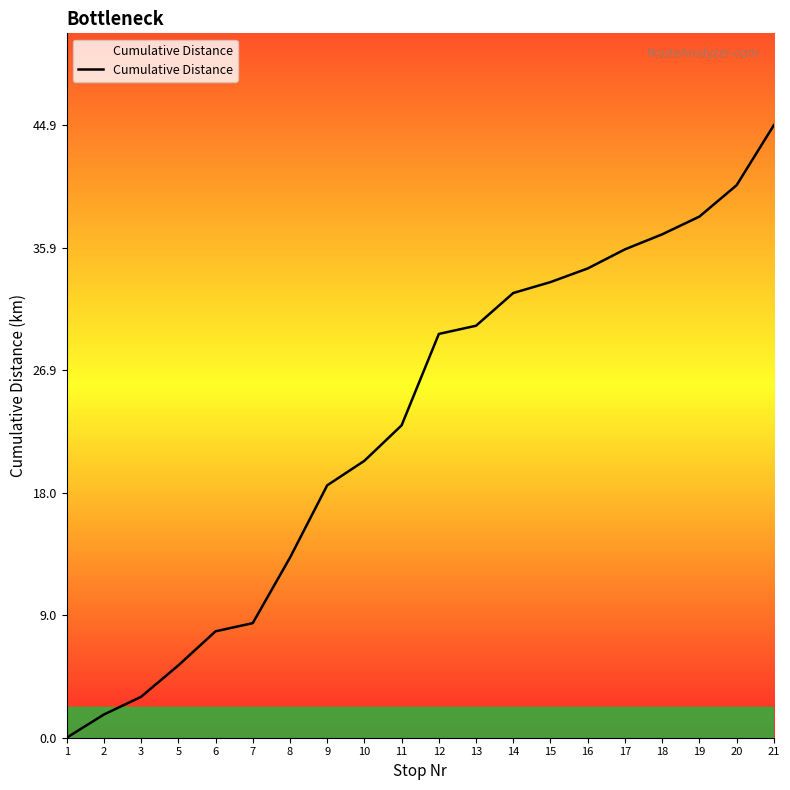

What is the sum of all values?

457.6